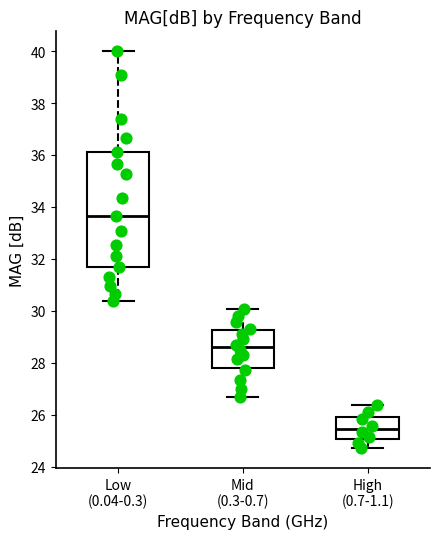

Reading left to right, transcribe this box plot: for each box, give where its median line is, the range the box spans, and where its two whiskers end, as read against the y-axis. The values are not printed on the chart, so give them approximately, as read against the axis.

Low (0.04-0.3): median 33.6, box 31.6 to 36.2, whiskers 30.4 to 40.0
Mid (0.3-0.7): median 28.6, box 27.8 to 29.2, whiskers 26.6 to 30.0
High (0.7-1.1): median 25.4, box 25.0 to 25.8, whiskers 24.8 to 26.4